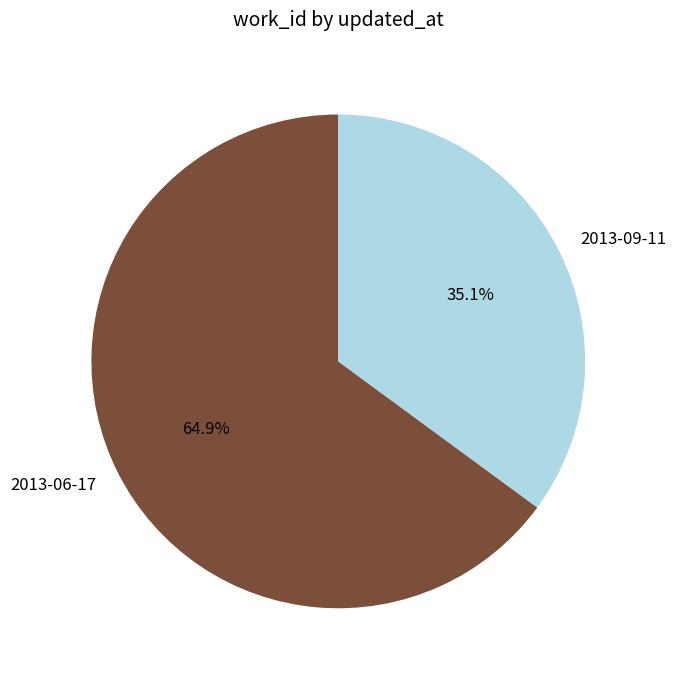

How many slices are in this pie chart?

2